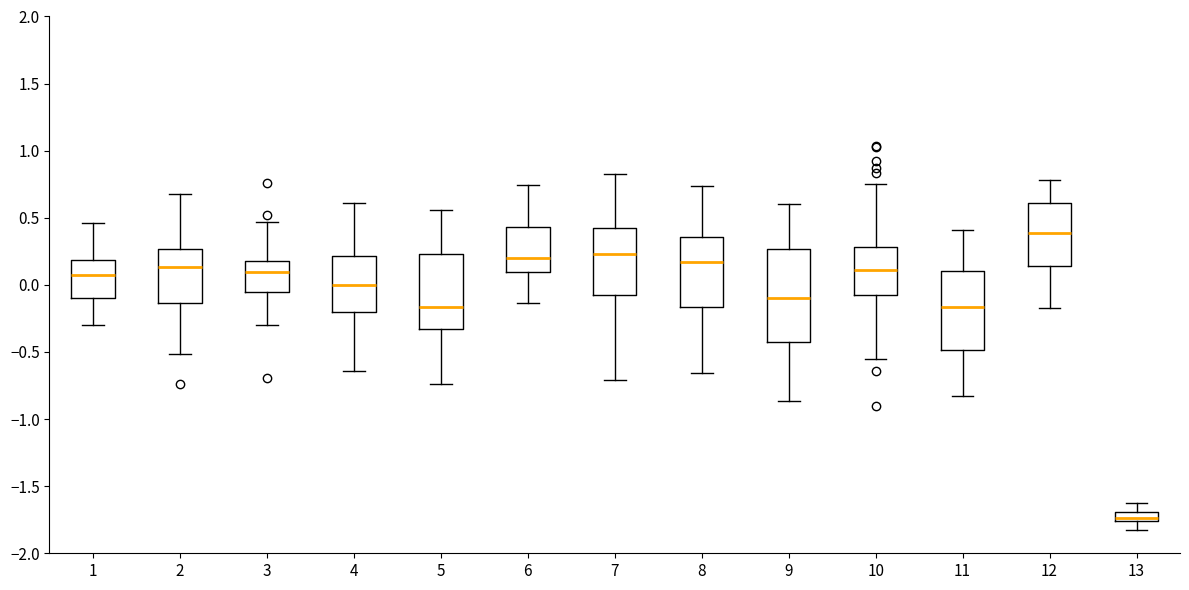

Where does the upper whisker of the box at x = 1 end on the y-axis? The values are not printed on the chart, so give them approximately, as read against the axis.

0.45